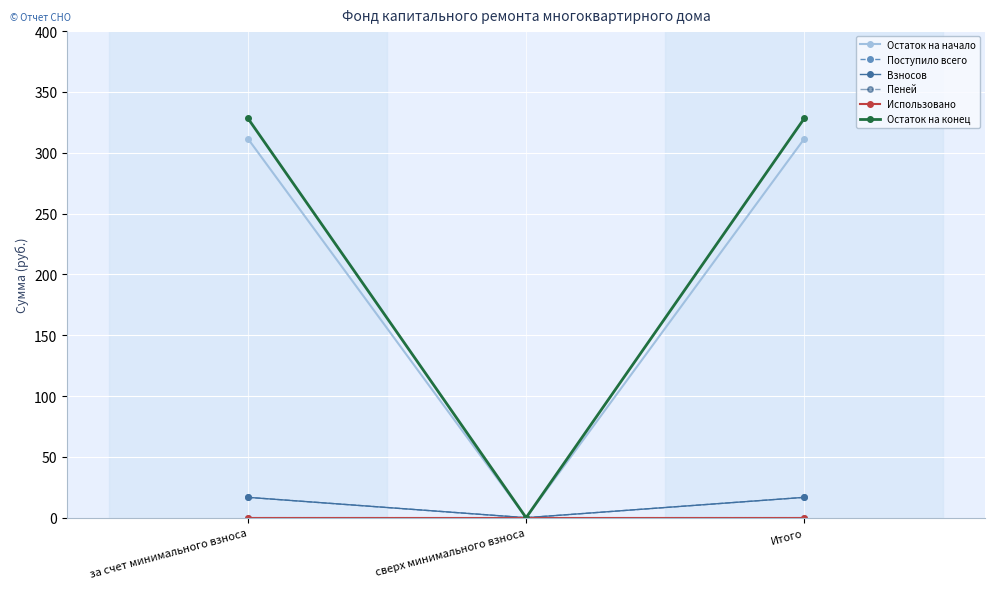

What is the label of the 3rd point from the right?

за счет минимального взноса